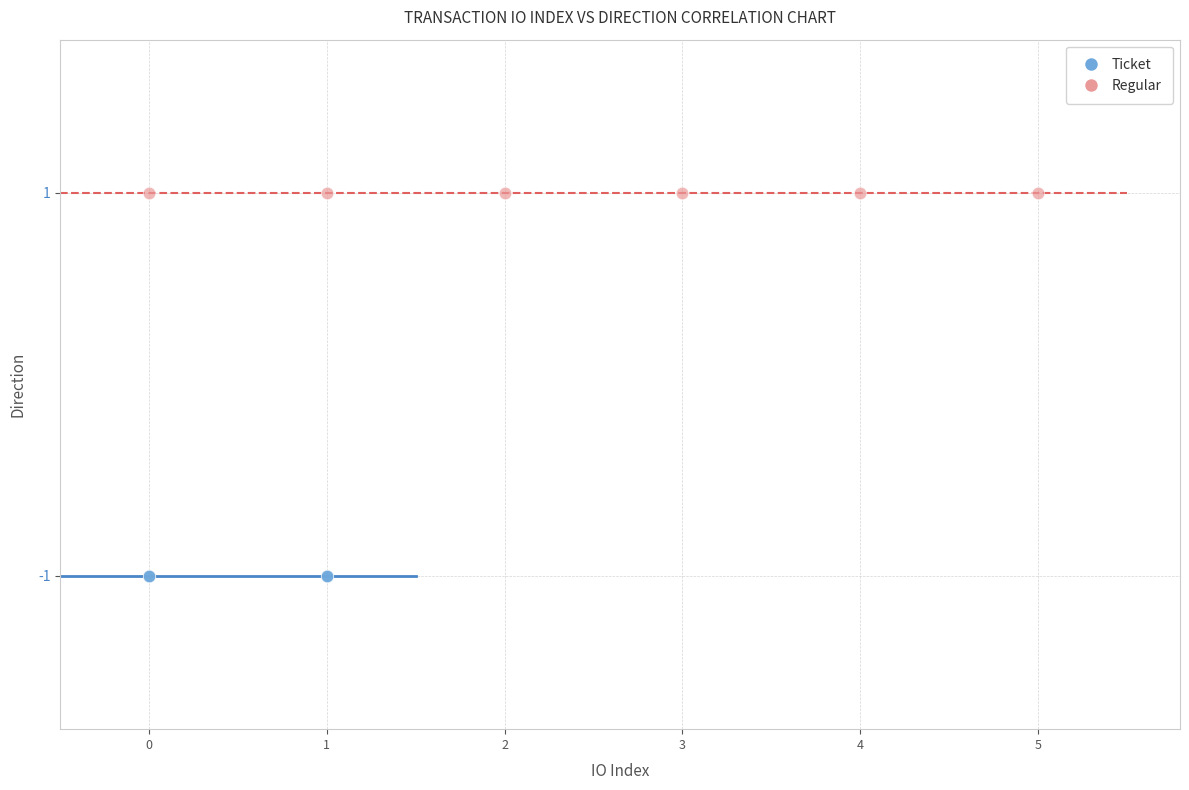

Which series contains the lowest Y value?

Ticket